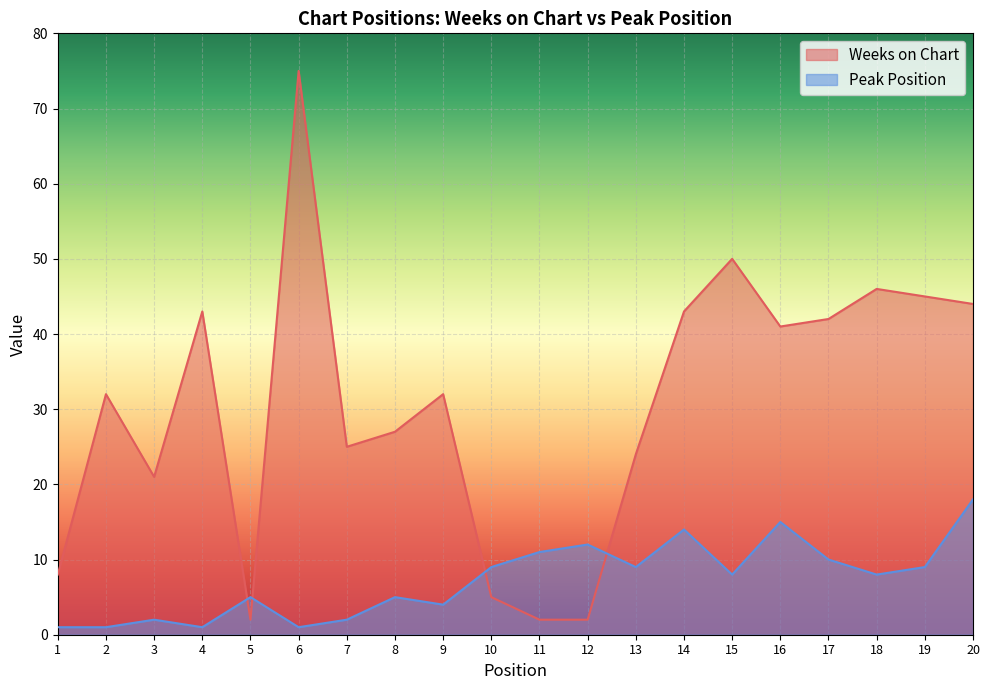

True or false: Peak Position and Weeks on Chart intersect in this chart.

True